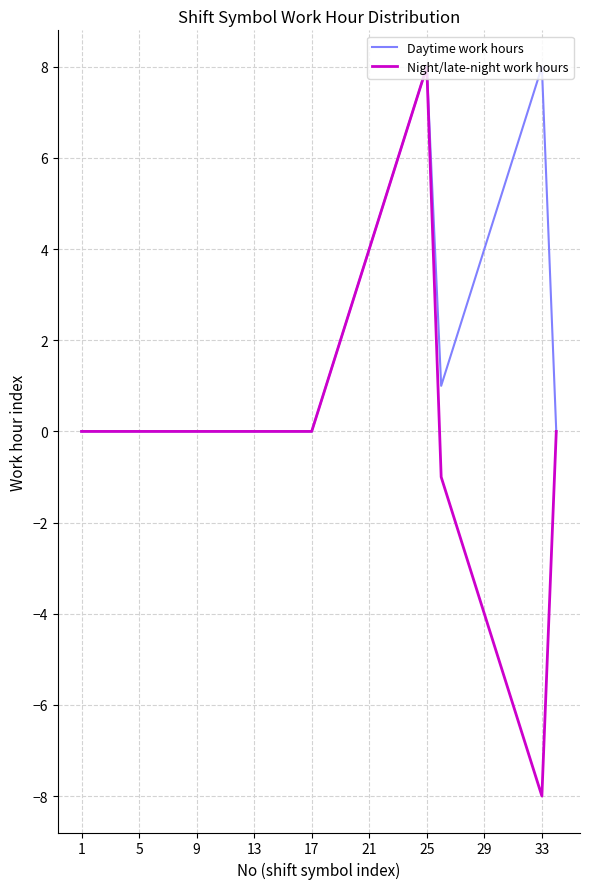

Which series has the largest total across all categories?

Daytime work hours